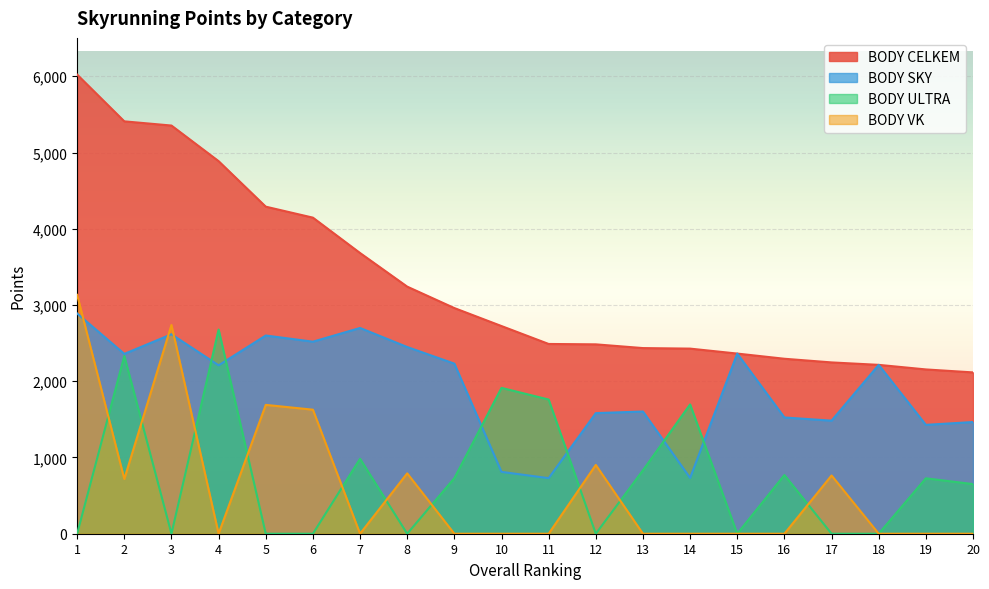

Which category has the highest value in the BODY ULTRA series?

4